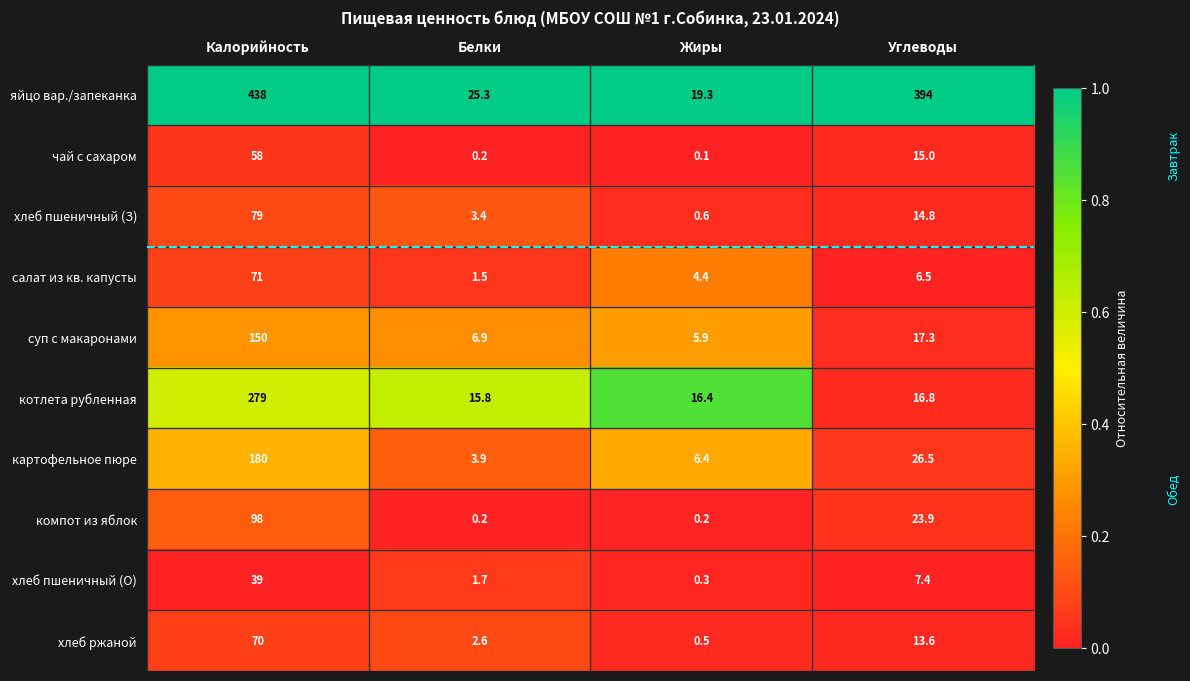

Is it true that салат из кв. капусты equals 6.5 at Углеводы?

True